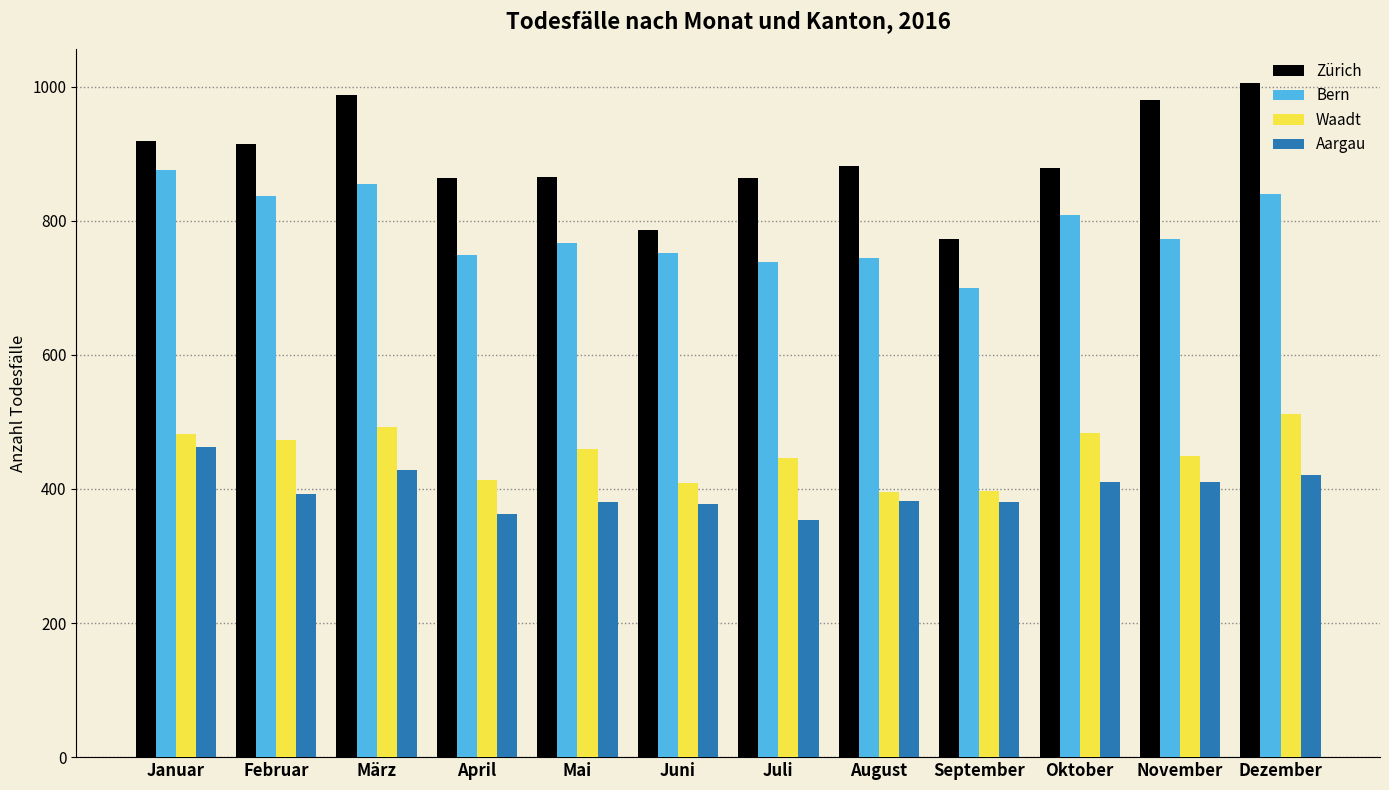

Which series has the largest total across all categories?

Zürich